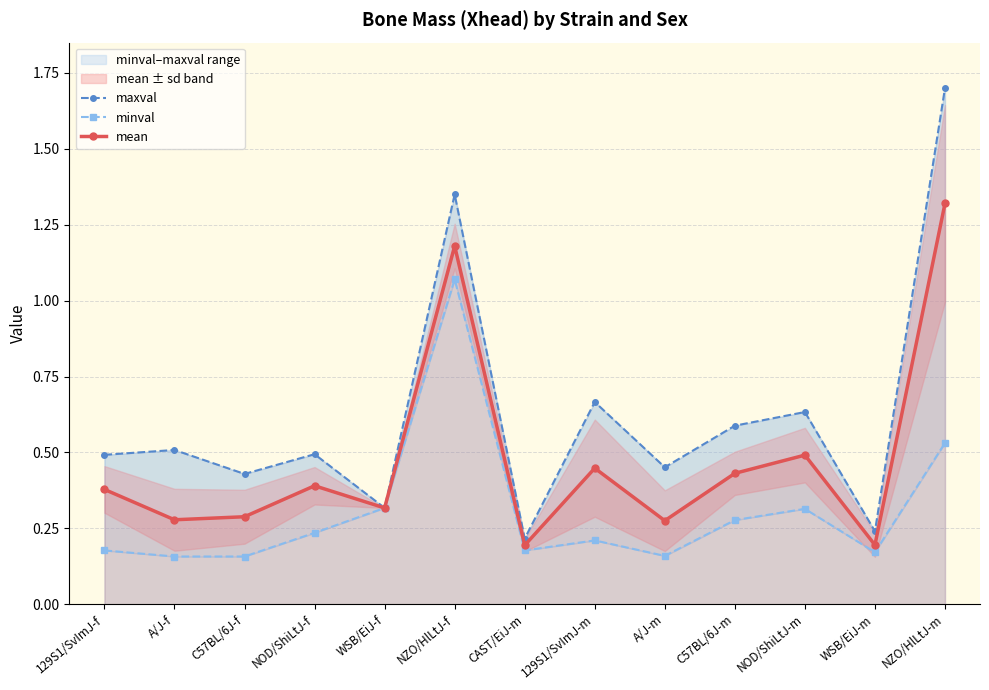

Which series has the largest total across all categories?

maxval